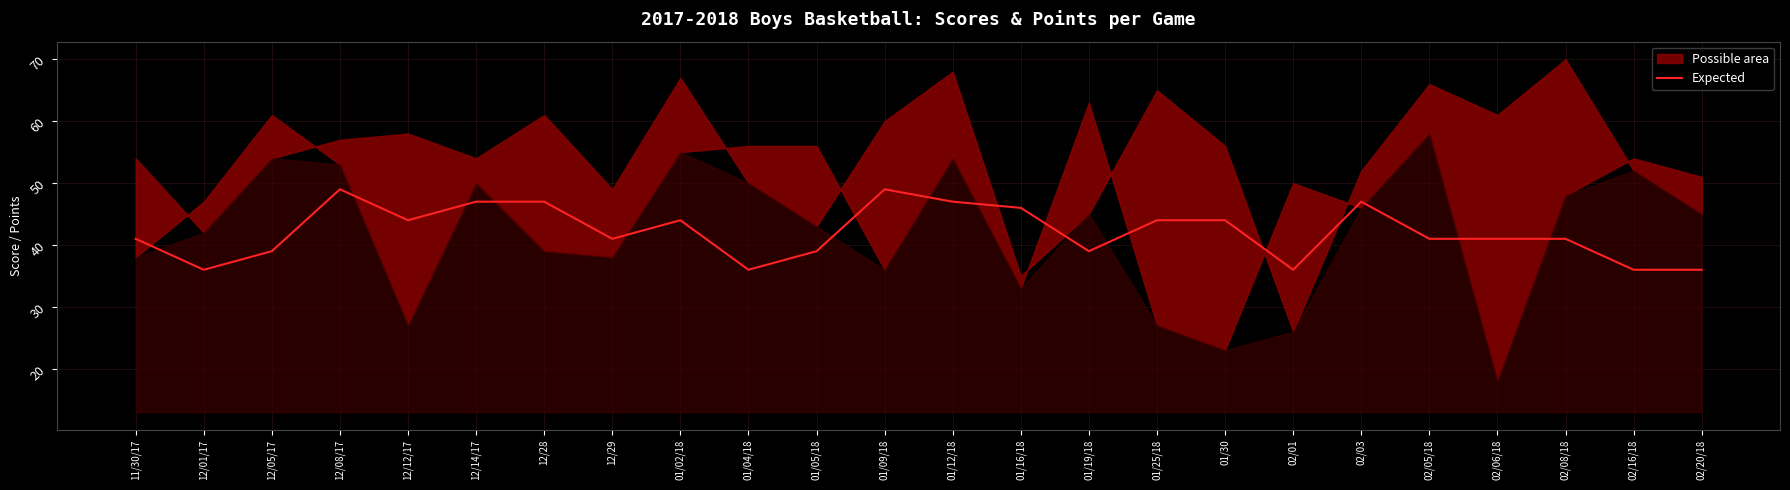

Reading left to right, list all the values displayed in this chart.

41	36	39	49	44	47	47	41	44	36	39	49	47	46	39	44	44	36	47	41	41	41	36	36